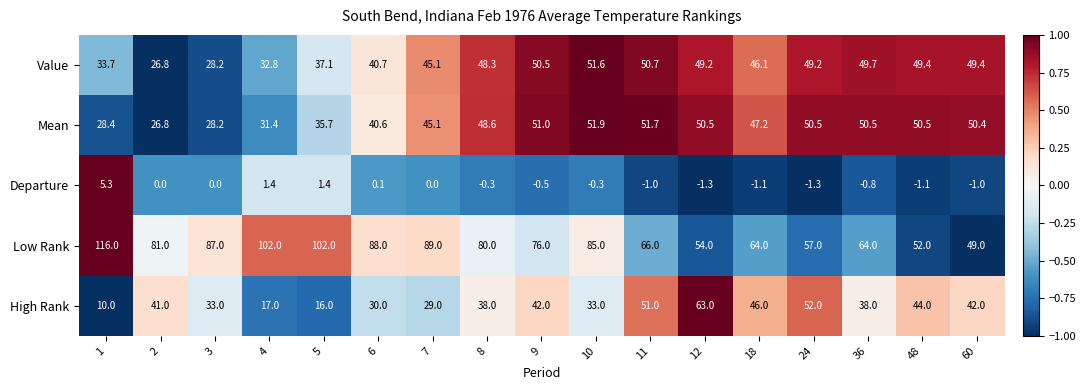

How many series are shown in this chart?

5